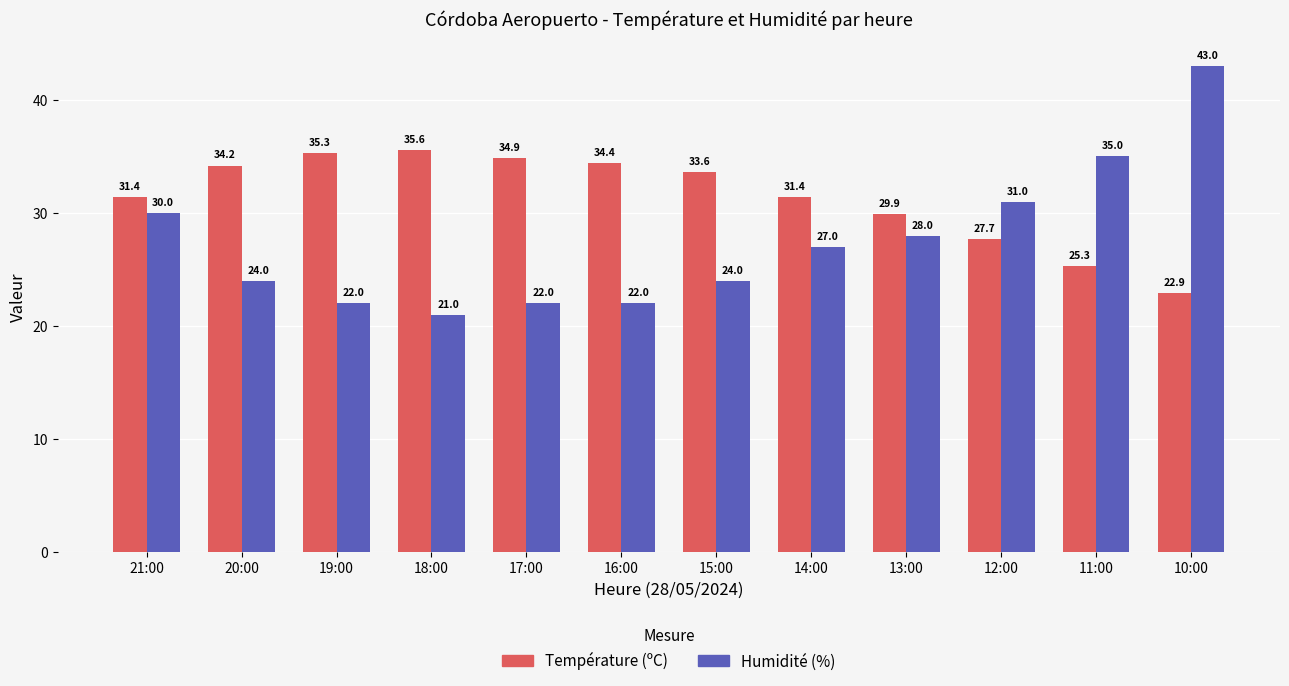

What is the difference between the maximum and second lowest values in the Température (ºC) series?

10.3